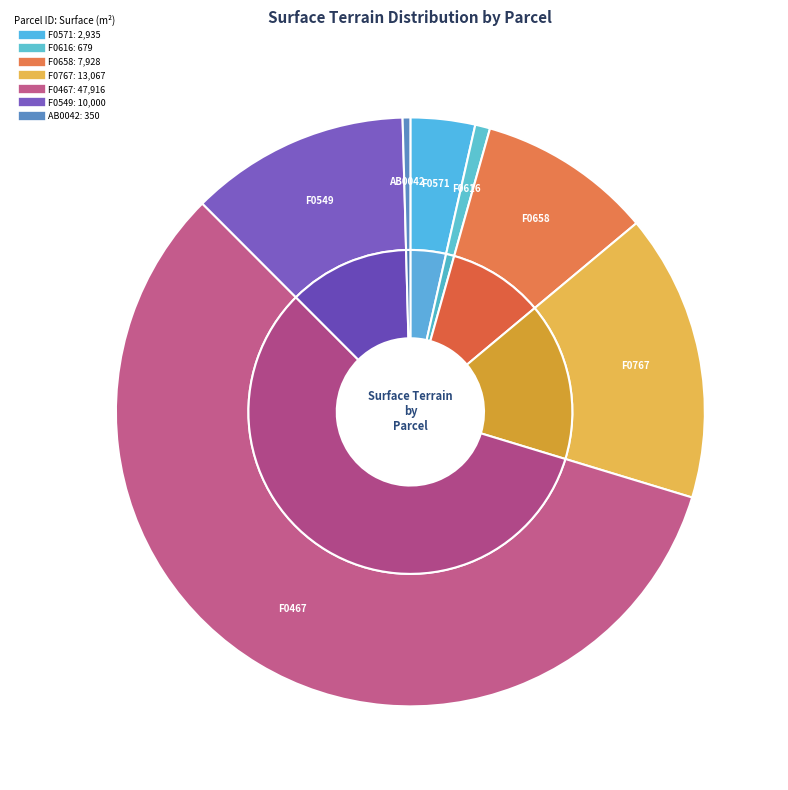

Does 973010000F0467 account for over 50% of the chart?

Yes